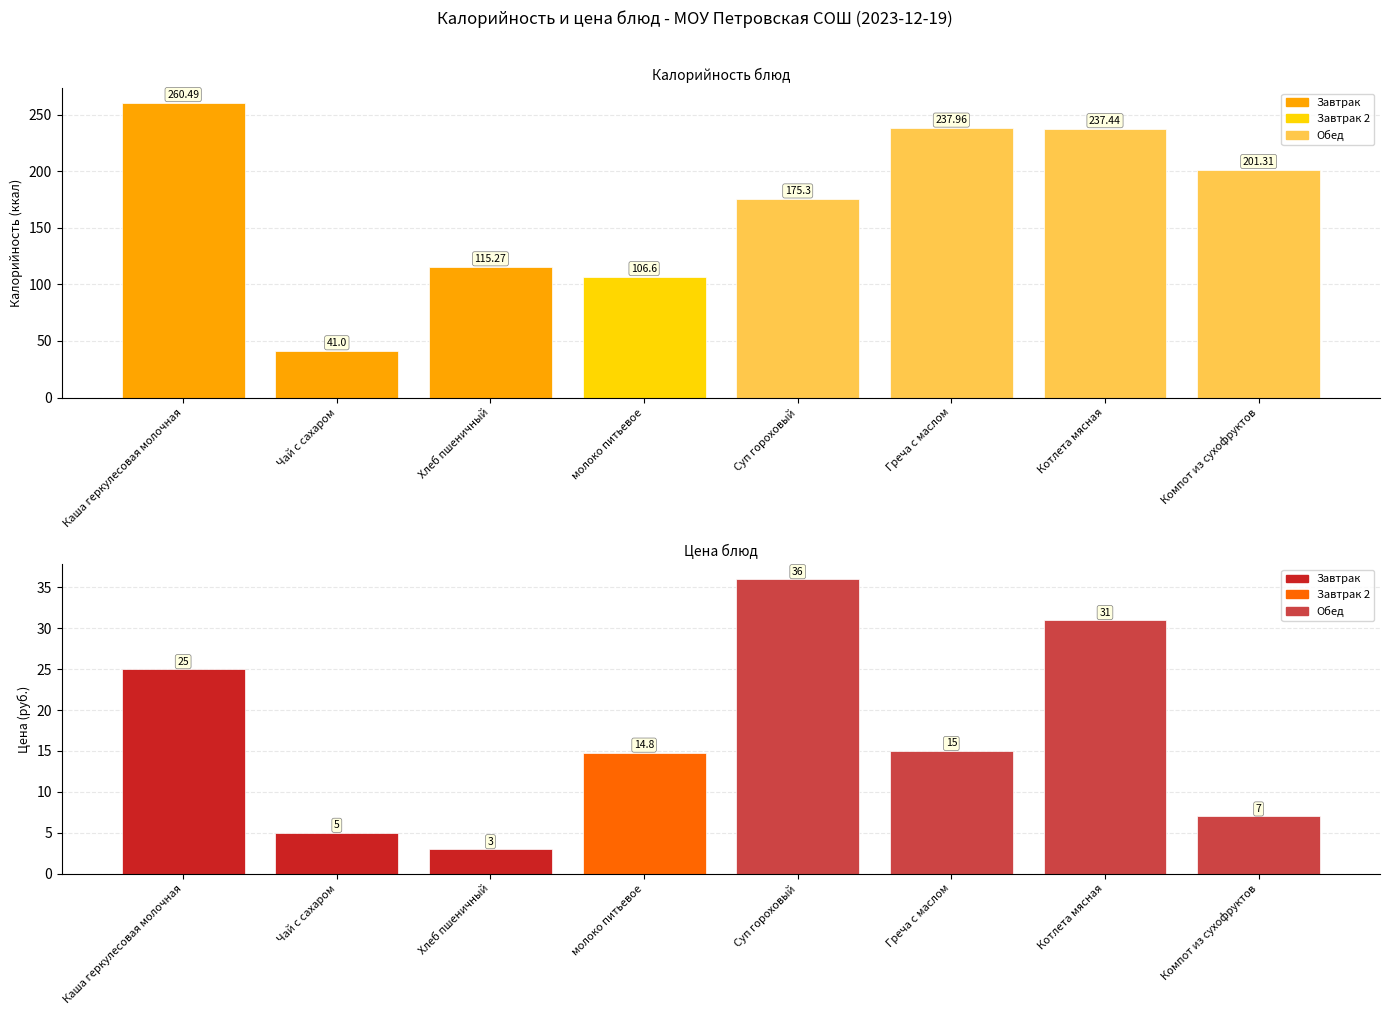

Rank the categories by Цена value from lowest to highest.

Хлеб пшеничный, Чай с сахаром, Компот из сухофруктов, молоко питьевое, Греча с маслом, Каша геркулесовая молочная, Котлета мясная, Суп гороховый